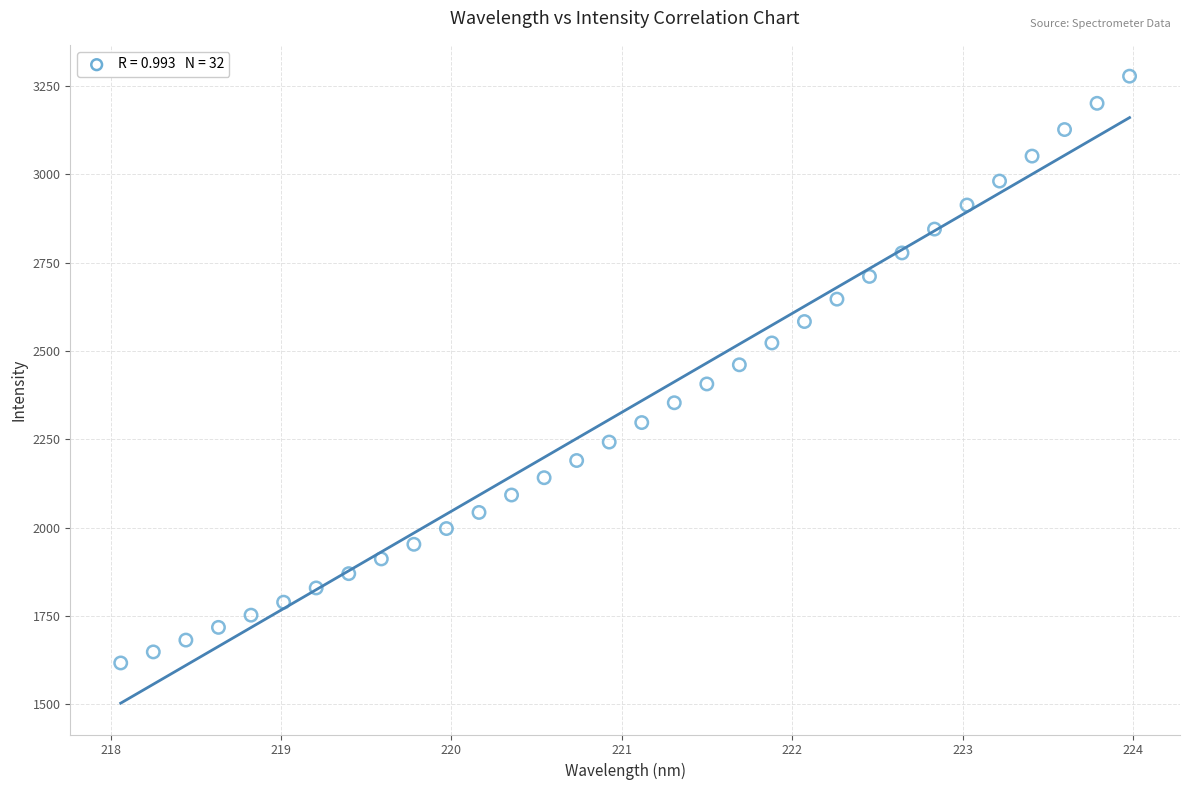

What is the range of X values (max minus min)?

5.9